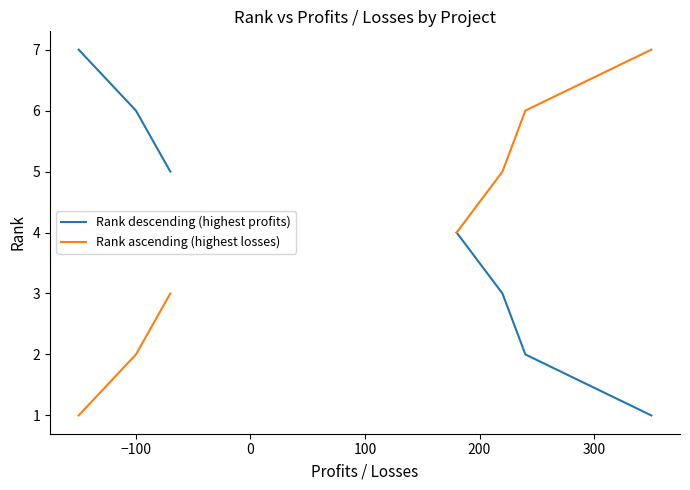

Rank the series by their average value, from lowest to highest.

Rank descending (highest profits), Rank ascending (highest losses)